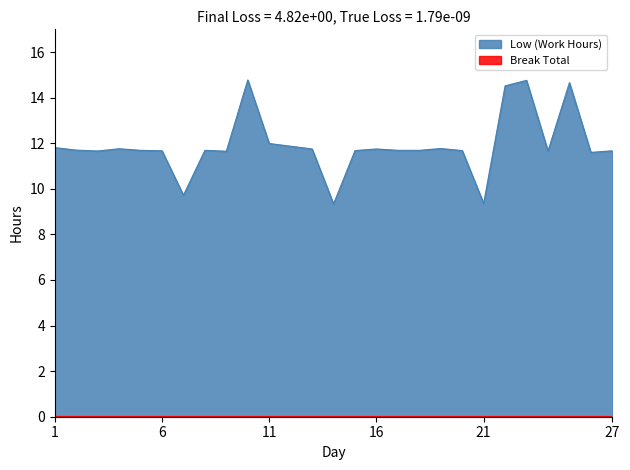

What is the smallest value displayed?

0.0